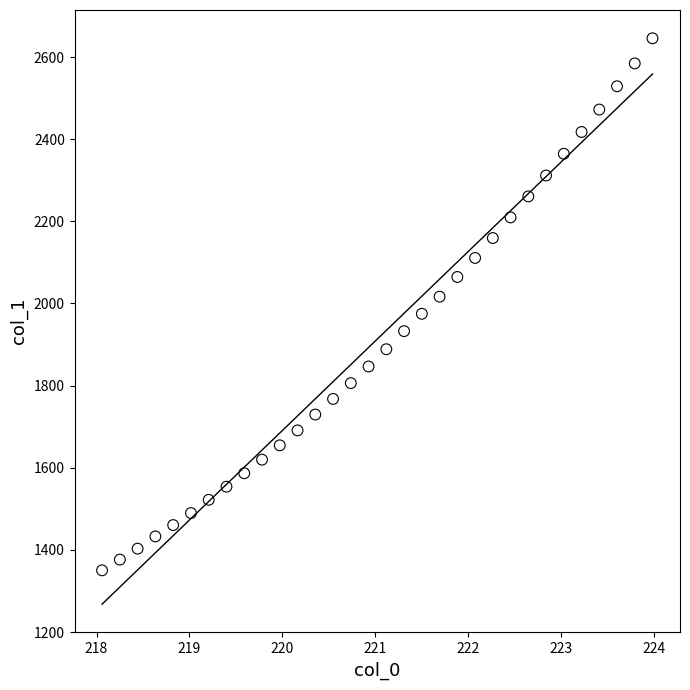

What is the range of Y values (max minus min)?

1295.4